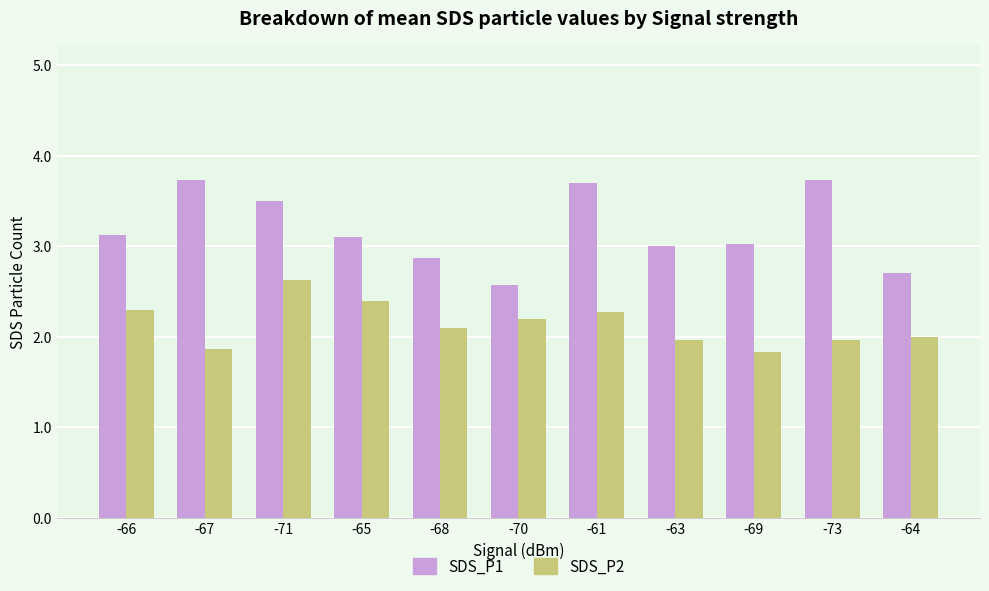

Is the value of SDS_P1 at -70 greater than the value of SDS_P2 at -68?

Yes